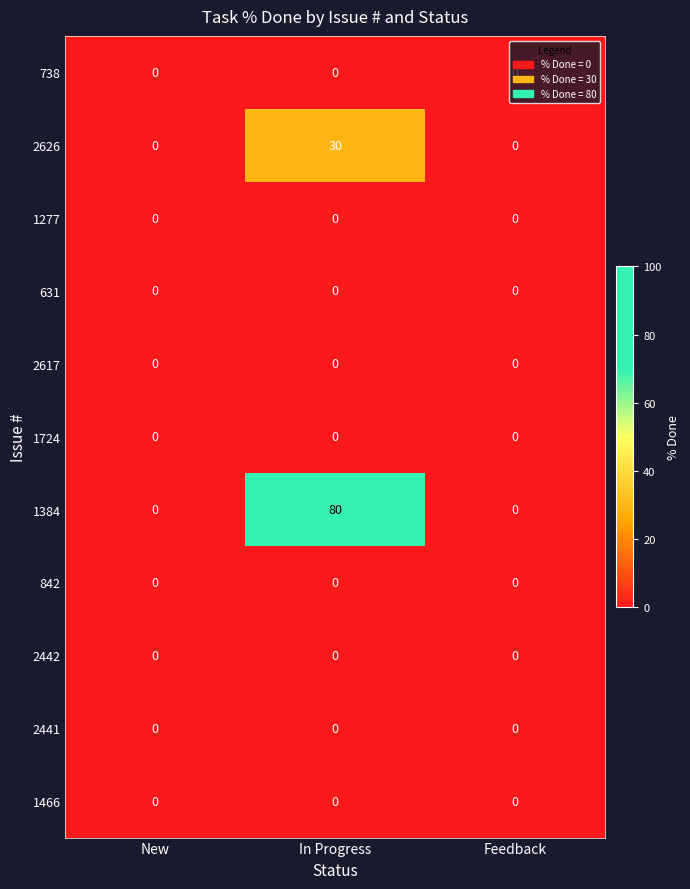

Which series has the widest spread of values?

1384